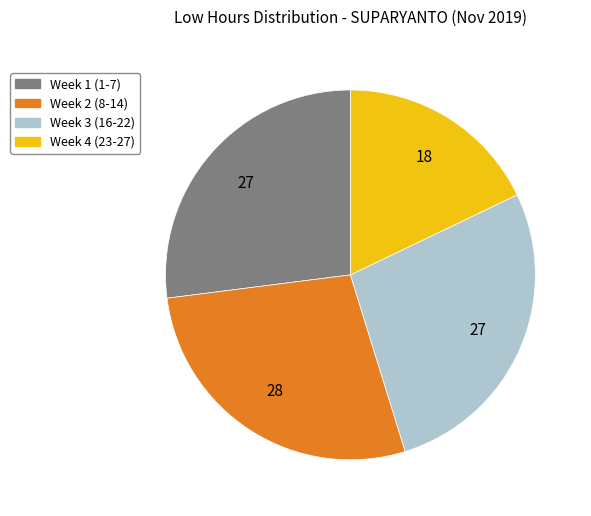

Is there any slice that represents more than half of the pie?

No